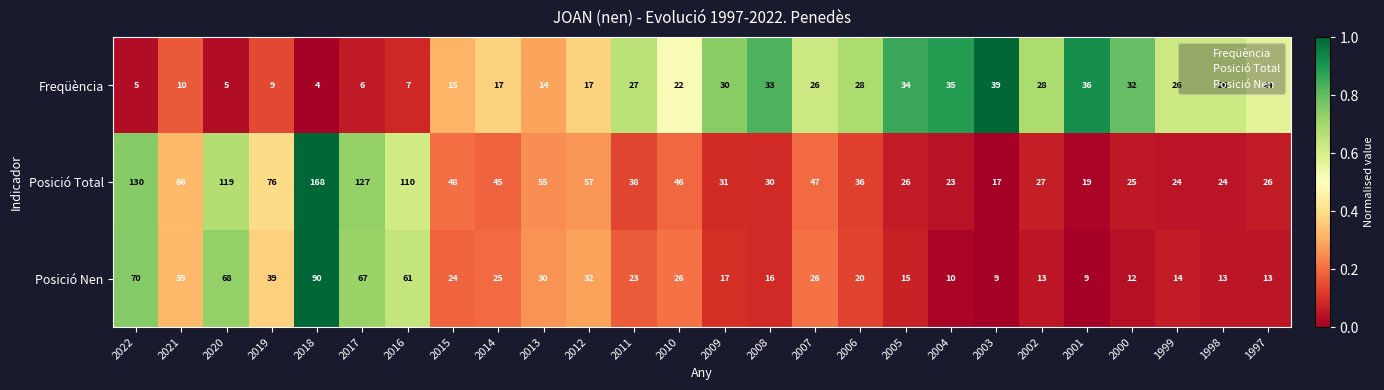

What is the spread (max minus min) of values at 2017?

121